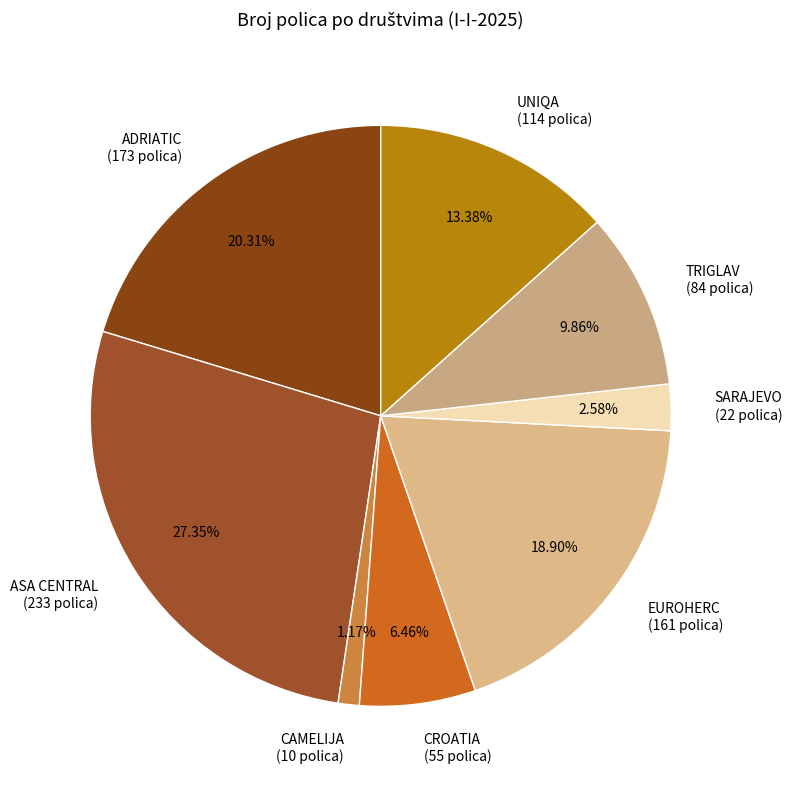

Does TRIGLAV represent more than half of the total?

No